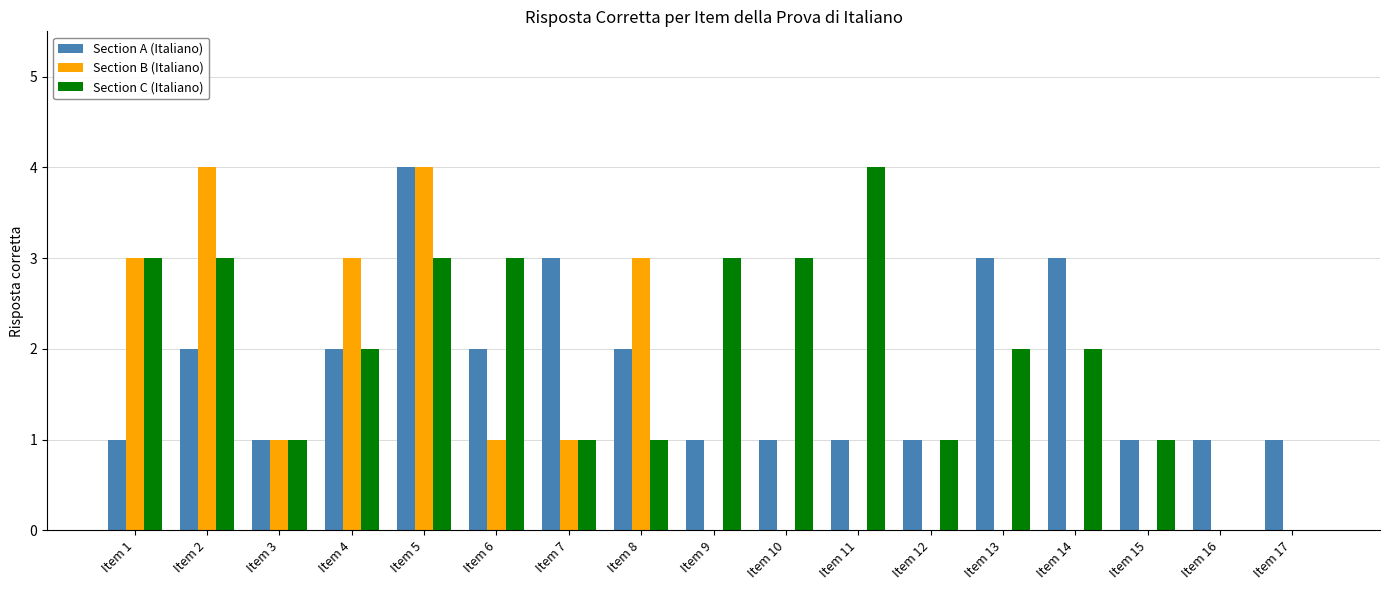

Are the bars horizontal?

No